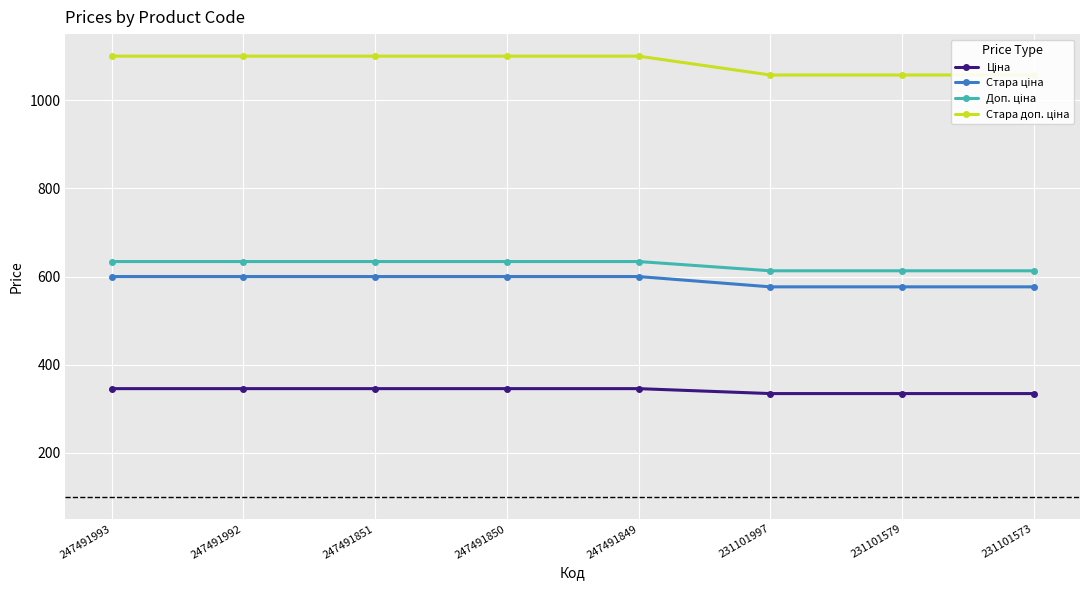

The Стара доп. ціна series shows 1100.0 at 247491851. True or false?

True